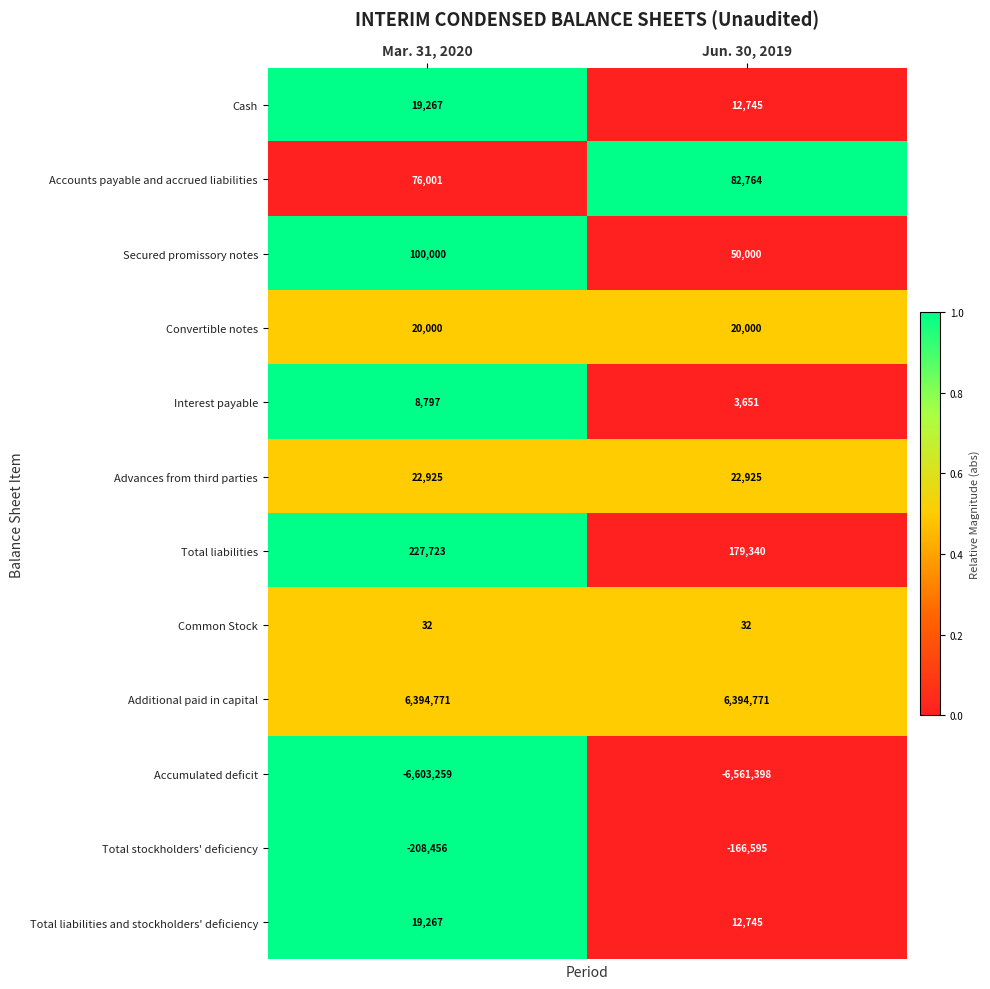

True or false: Common Stock has a value of 57 at Mar. 31, 2020.

False